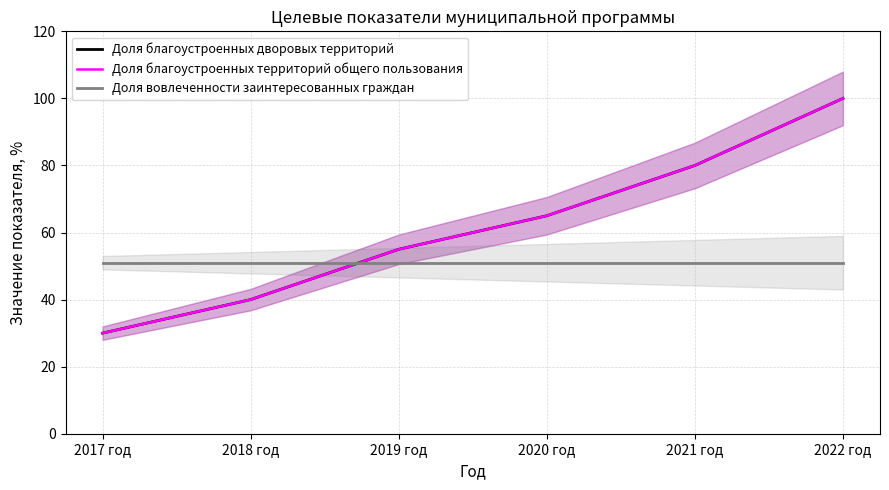

At which category does the chart reach its minimum across all series?

2017 год